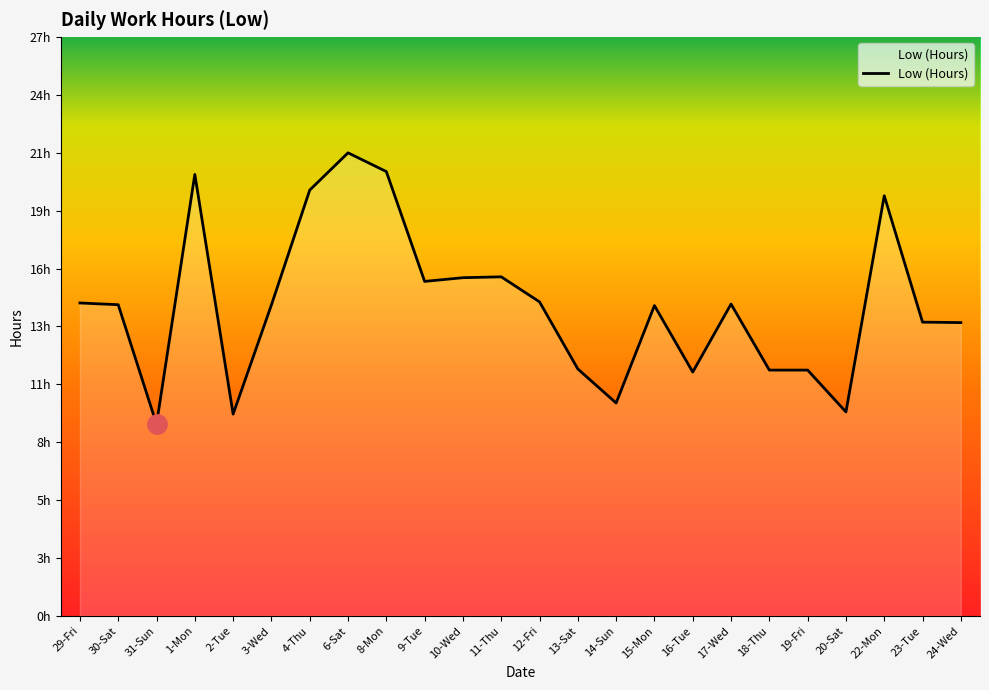

Reading left to right, what are all the values shown in this chart?

14.4	14.3	8.8	20.3	9.3	14.3	19.5	21.2	20.4	15.3	15.5	15.6	14.4	11.3	9.8	14.2	11.2	14.3	11.3	11.3	9.4	19.3	13.5	13.5